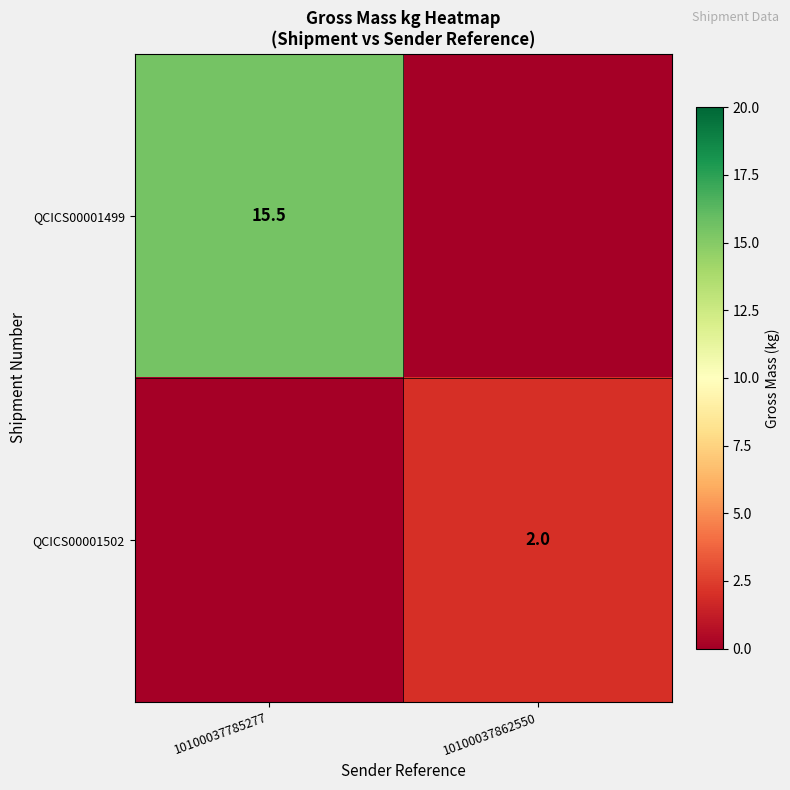

At how many categories does at least one series exceed 7?

1